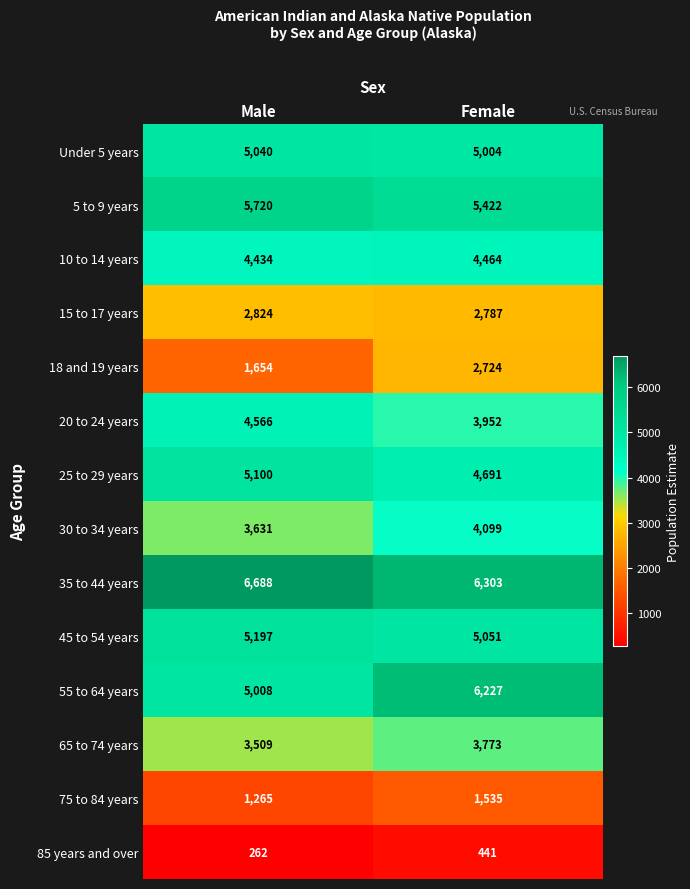

Which series has the largest total across all categories?

35 to 44 years